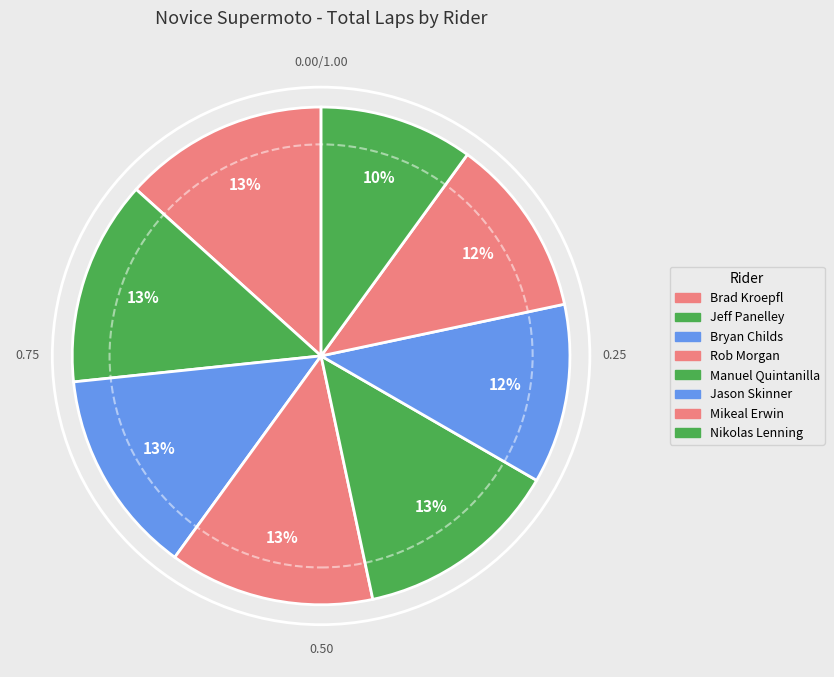

Is there a majority slice in this chart?

No